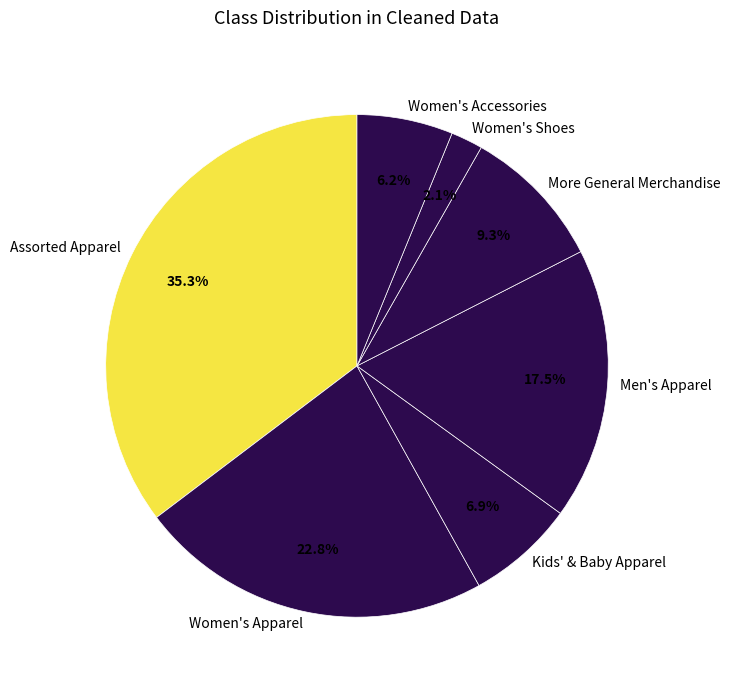

What is the largest slice in the pie chart?

Assorted Apparel